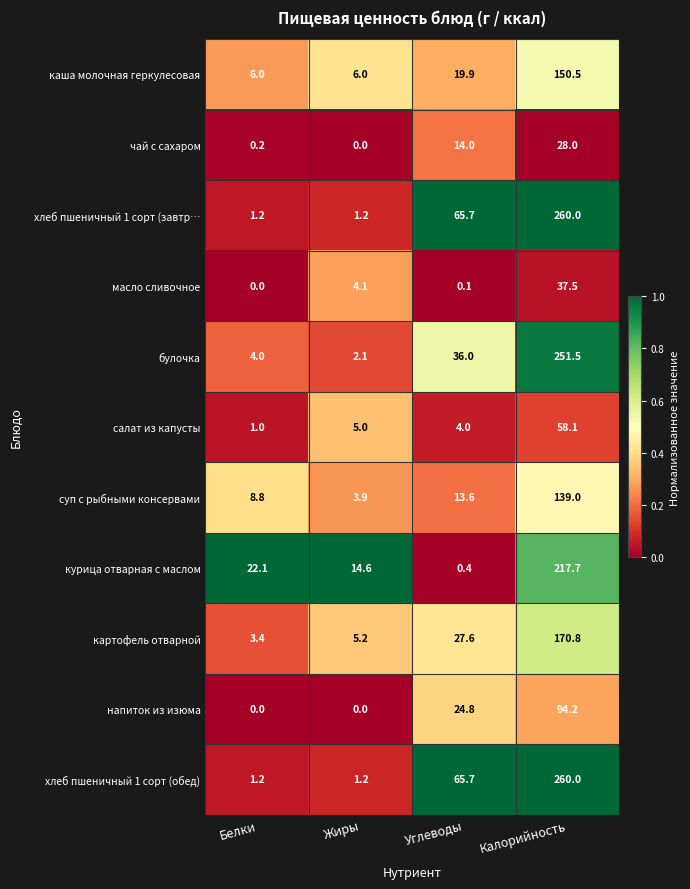

What is the total value across all series at Белки?

47.9